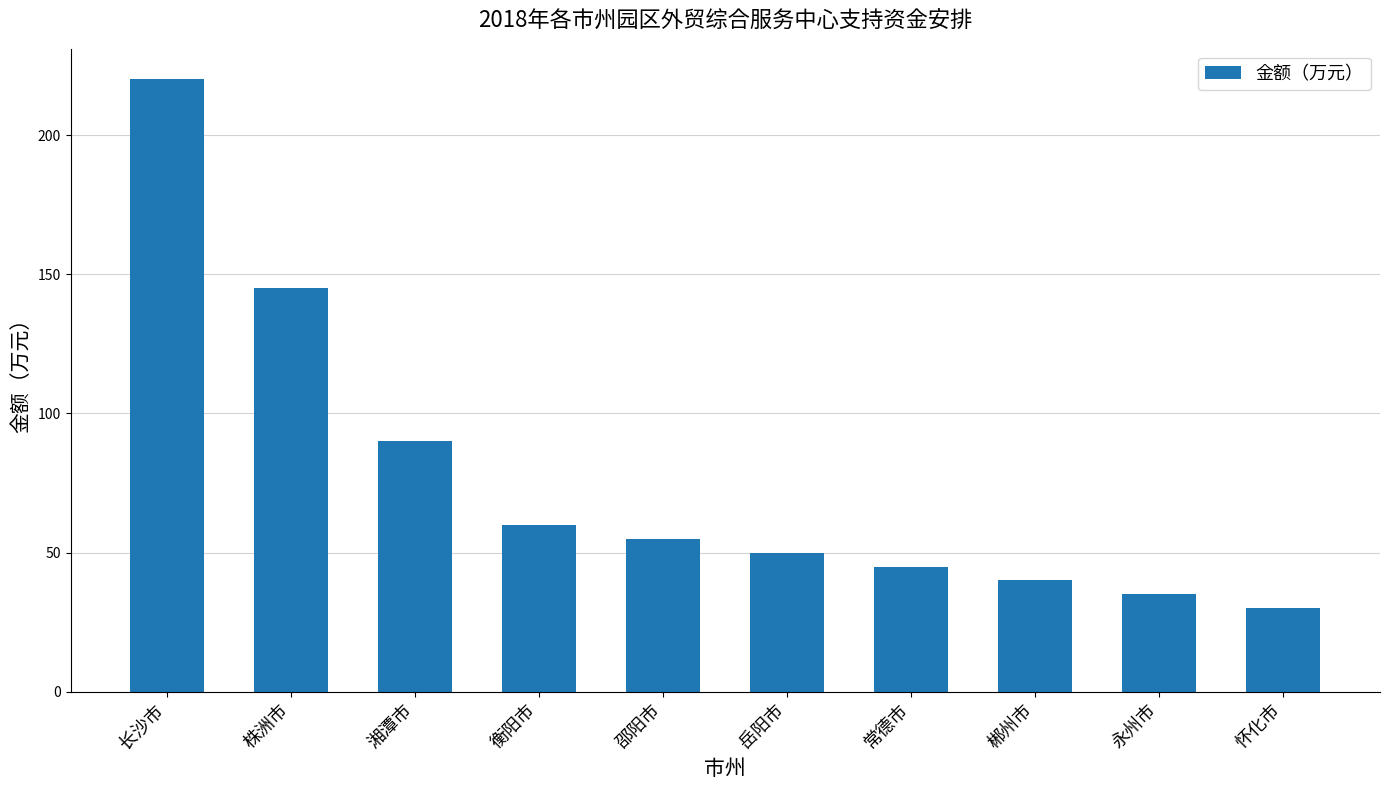

What is the sum of the values at 衡阳市 and 湘潭市?

150